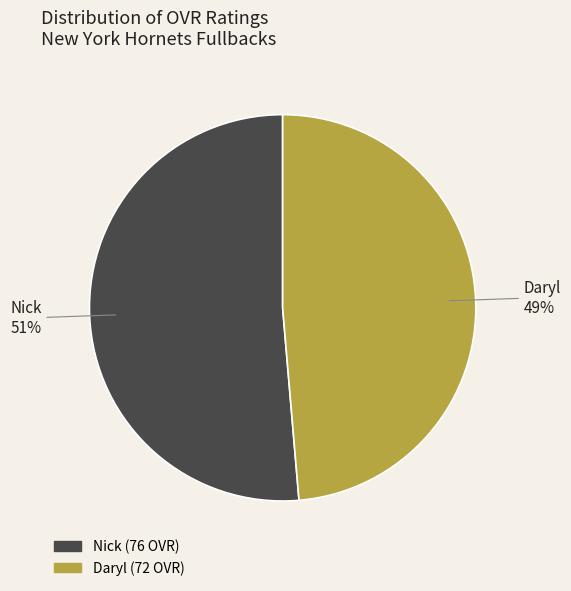

Which has a higher value, Nick or Daryl?

Nick